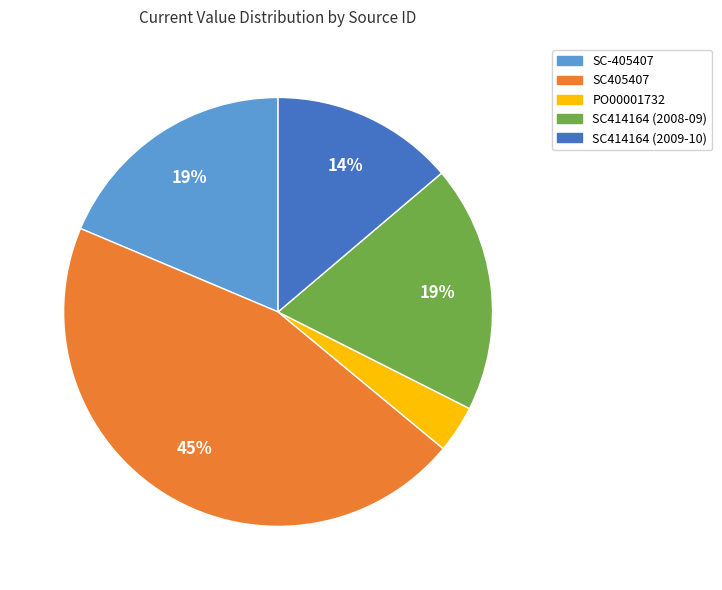

Combined, do PO00001732 and SC414164 (2008-09) account for over 50%?

No